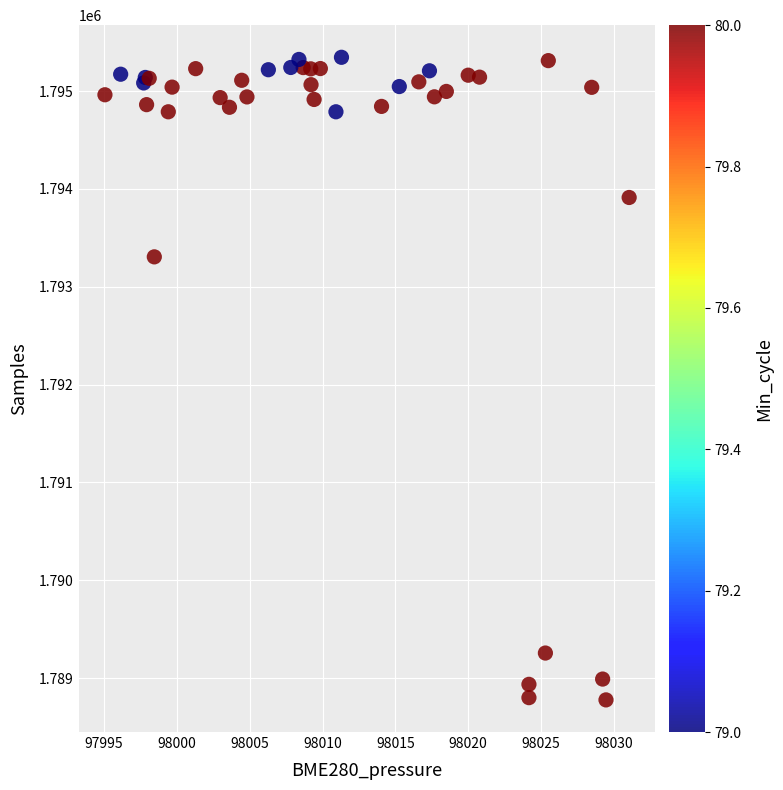

What Y value in the scatter plot is closest to 1792061?

1793306